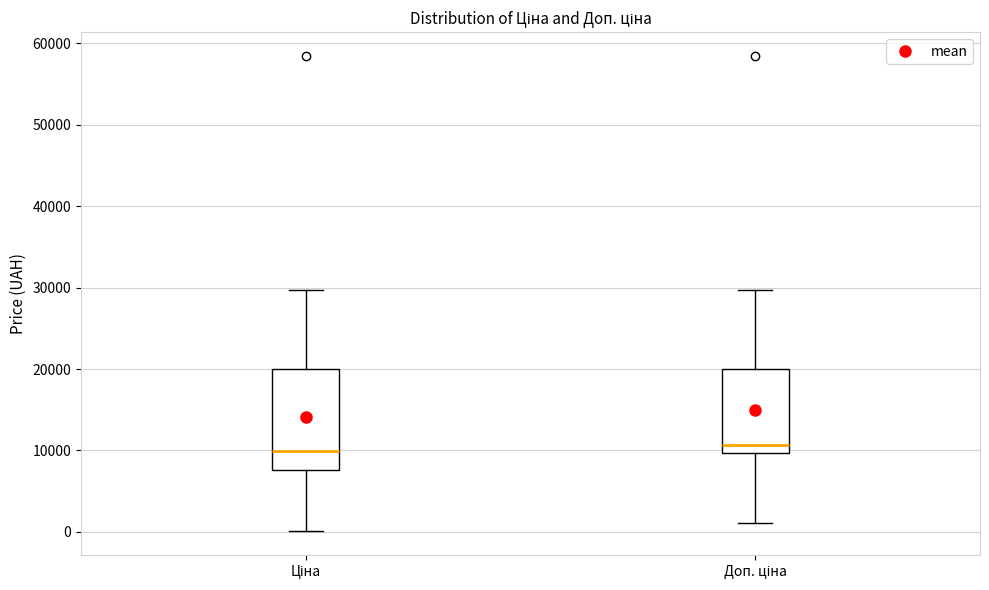

Which box is the tallest, from its lower edge to its upper edge?

Ціна